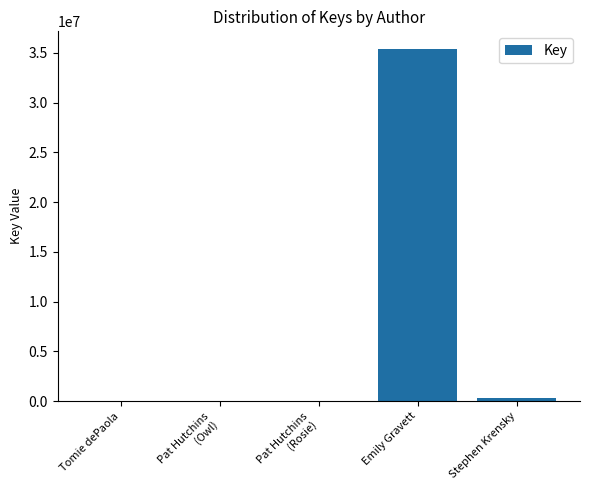

What is the sum of all values?

35748662